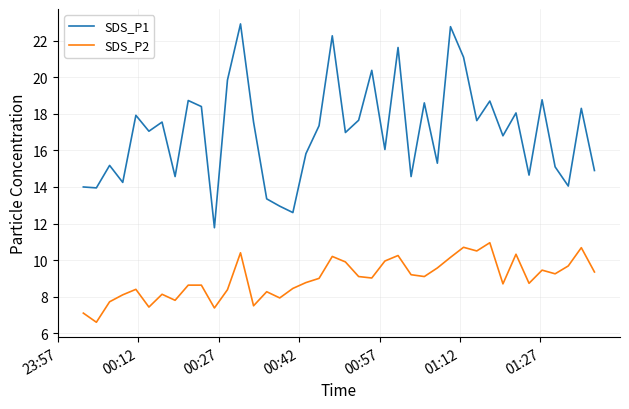

Does the chart have visible grid lines?

Yes